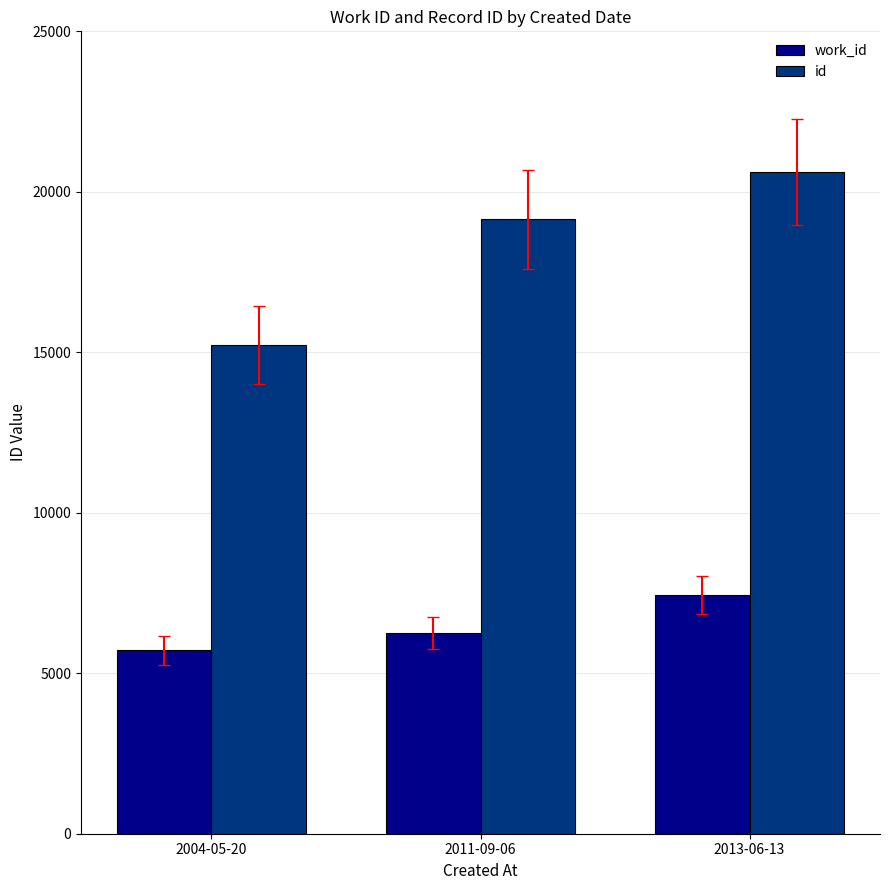

What is the label of the 3rd bar from the left?

2013-06-13